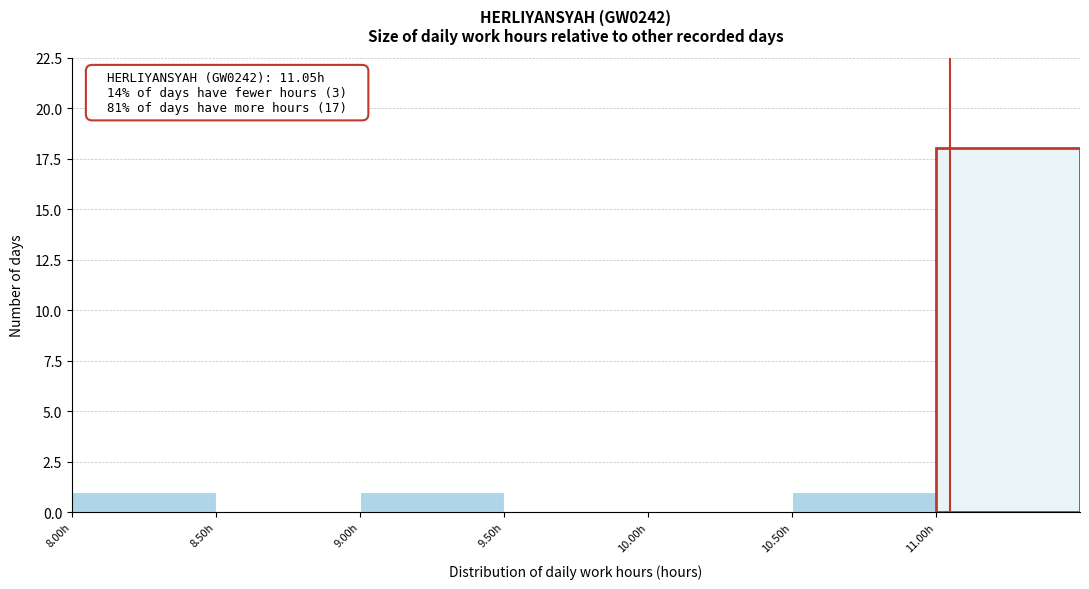

Over which range of the x-axis is the bar tallest?

11.0 to 11.5